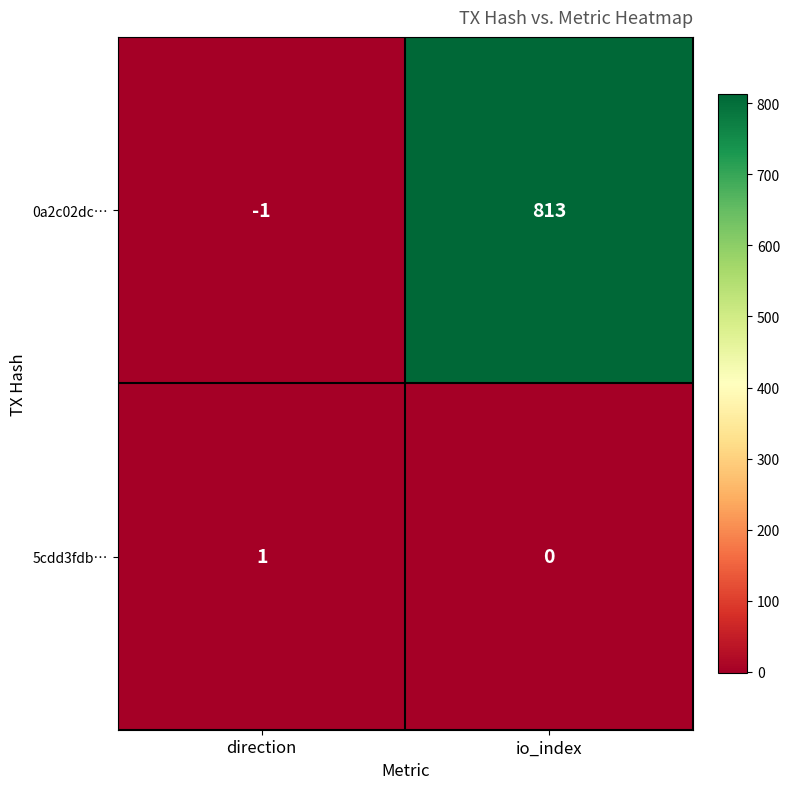

True or false: 5cdd3fdb… has a value of 1 at direction.

True